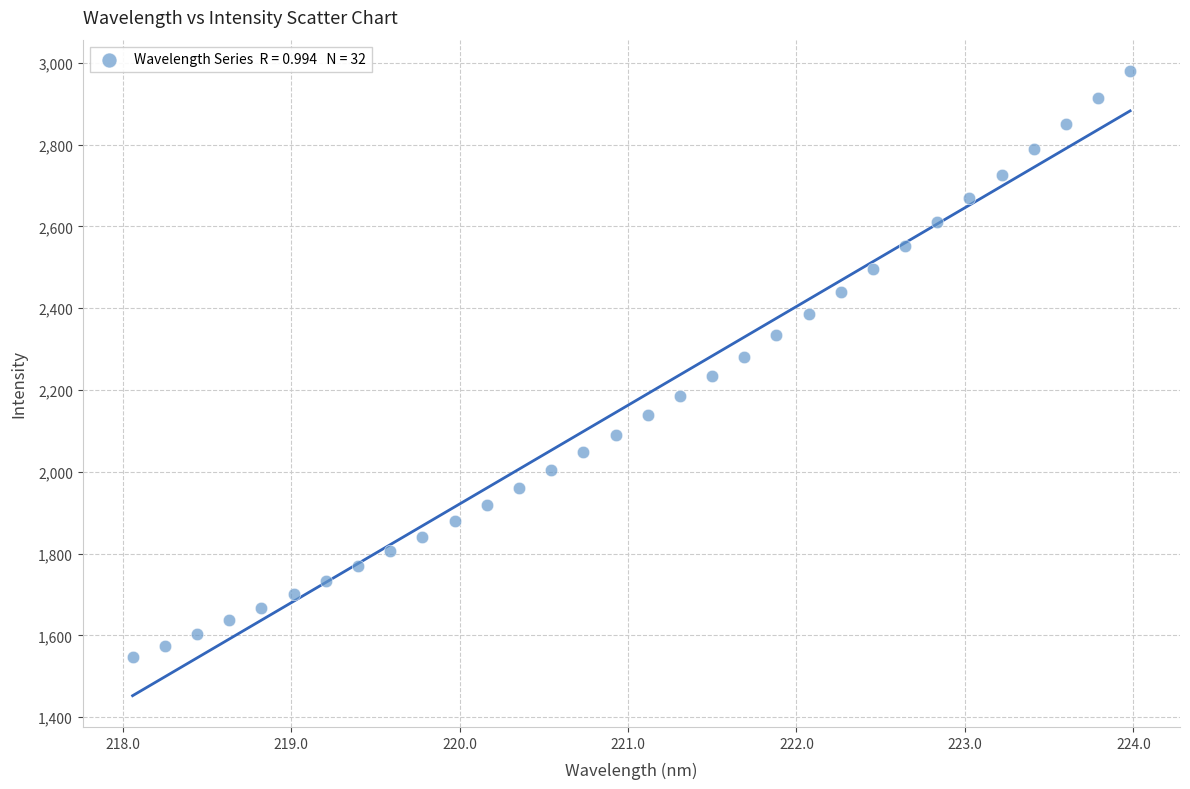

What is the range of Y values (max minus min)?

1434.1